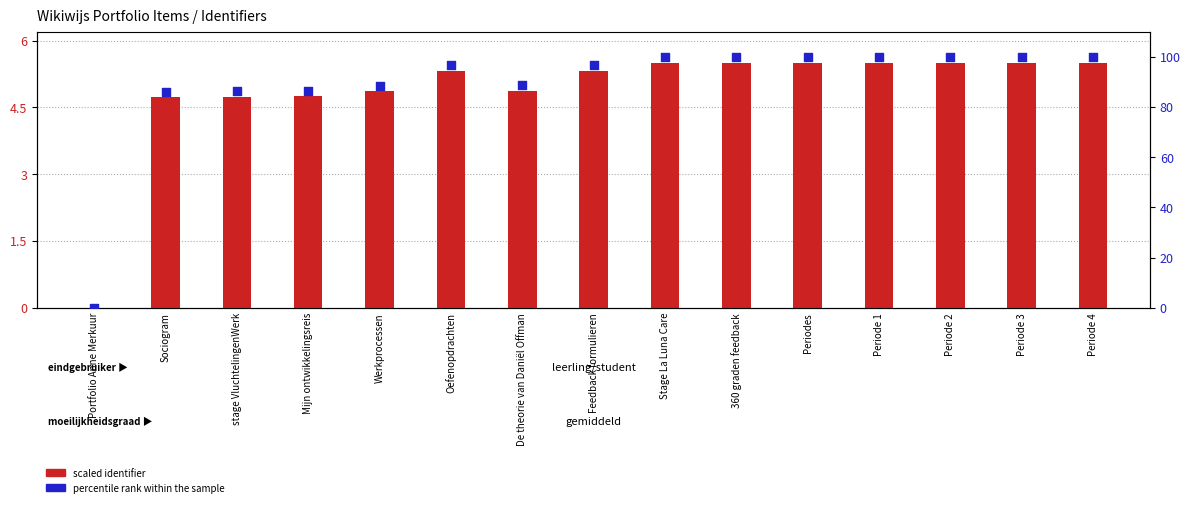

Which series has the widest spread of Y values?

percentile rank within sample